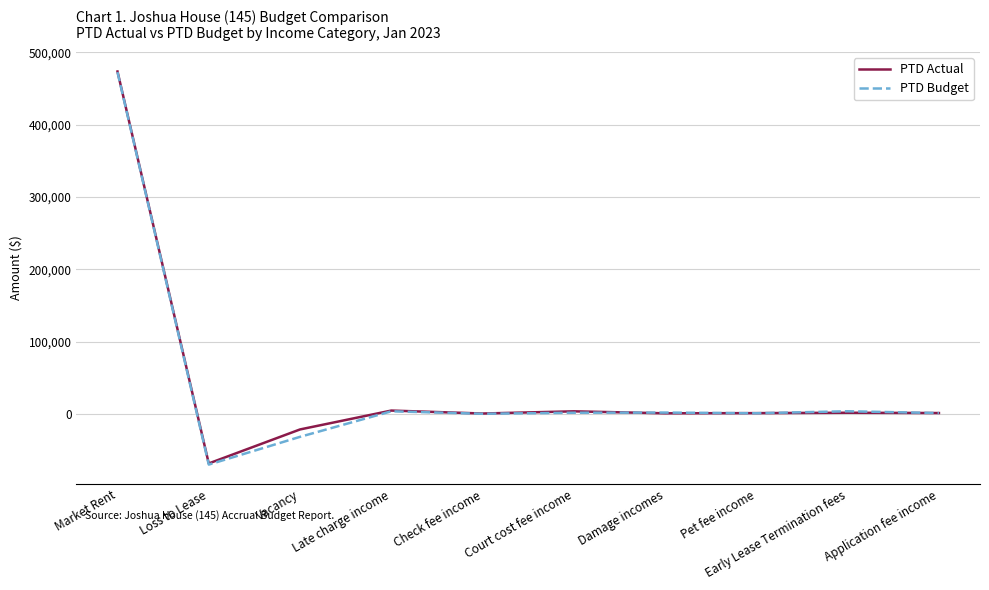

Which series changed the most between Vacancy and Pet fee income?

PTD Budget